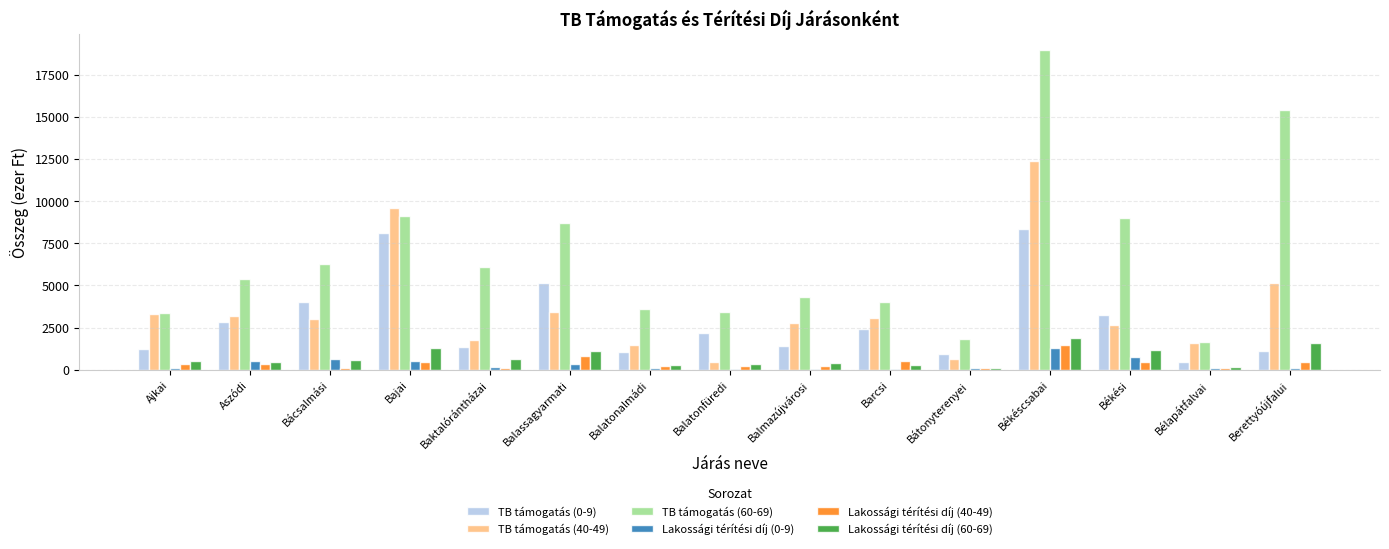

Where does the TB támogatás (40-49) series first go above 3029?

Ajkai